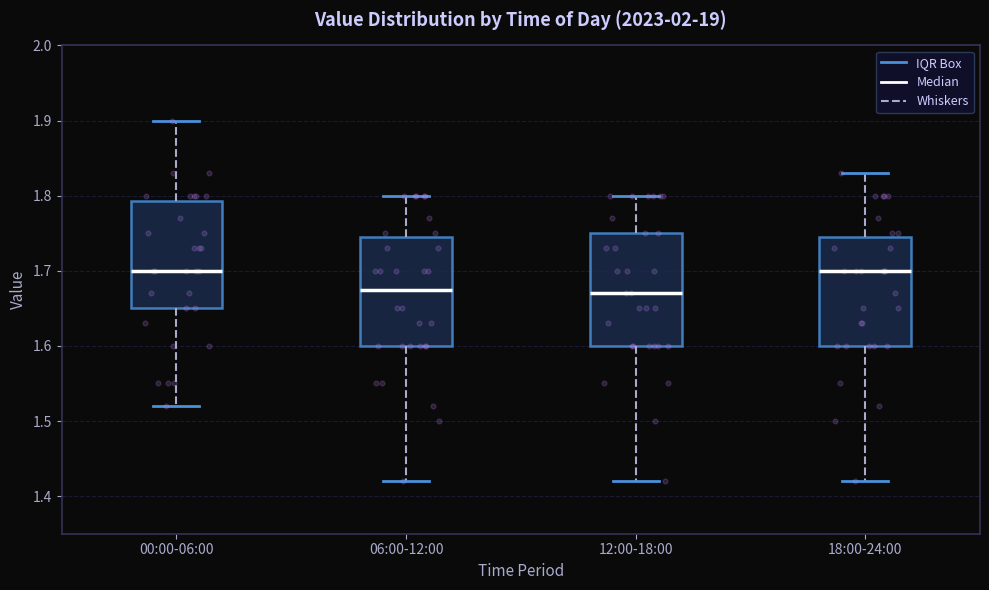

Reading left to right, transcribe this box plot: for each box, give where its median line is, the range the box spans, and where its two whiskers end, as read against the y-axis. The values are not printed on the chart, so give them approximately, as read against the axis.

00:00-06:00: median 1.70, box 1.65 to 1.79, whiskers 1.52 to 1.90
06:00-12:00: median 1.68, box 1.60 to 1.75, whiskers 1.42 to 1.80
12:00-18:00: median 1.67, box 1.60 to 1.75, whiskers 1.42 to 1.80
18:00-24:00: median 1.70, box 1.60 to 1.75, whiskers 1.42 to 1.83